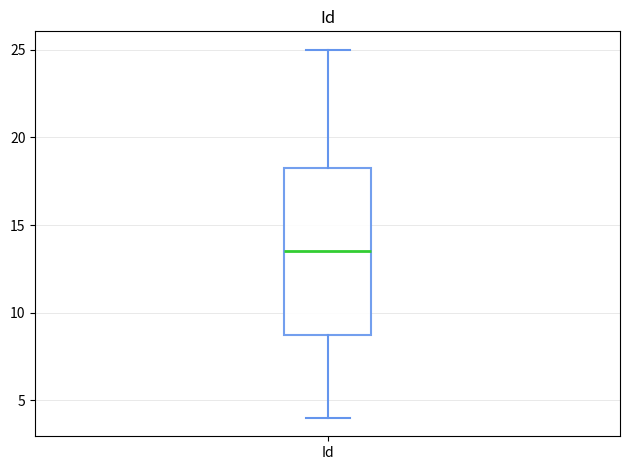

Read this box plot against the y-axis: the position of the median line, the range covered by the box, and the ends of both whiskers. The values are not printed on the chart, so give them approximately, as read against the axis.

median 13.5, box 9.0 to 18.5, whiskers 4.0 to 25.0